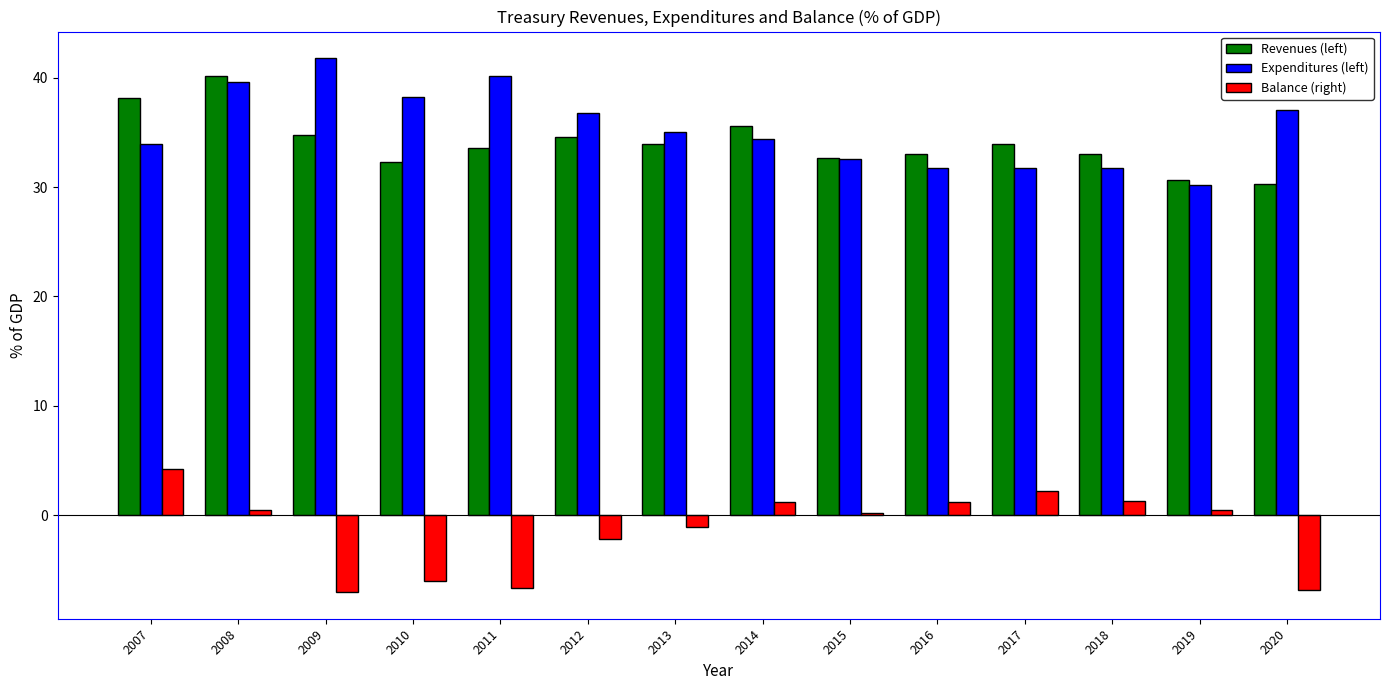

What is the highest value of the Revenues (left) series?

40.1